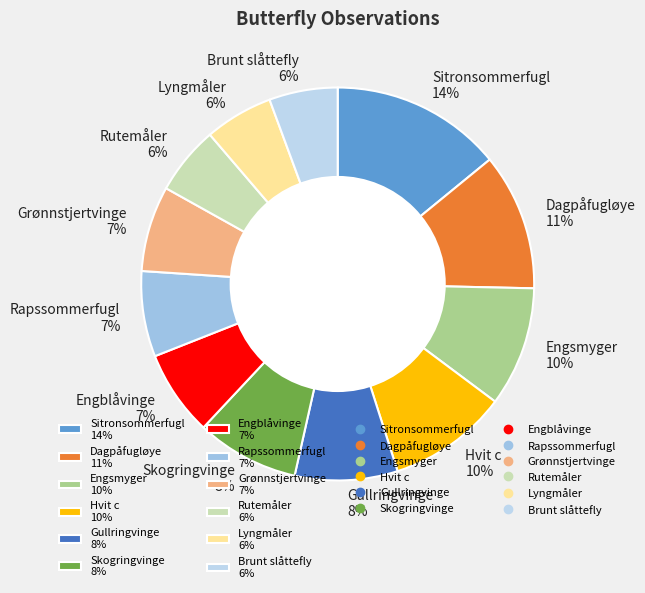

To the nearest percent, what portion does Sitronsommerfugl represent?

14%